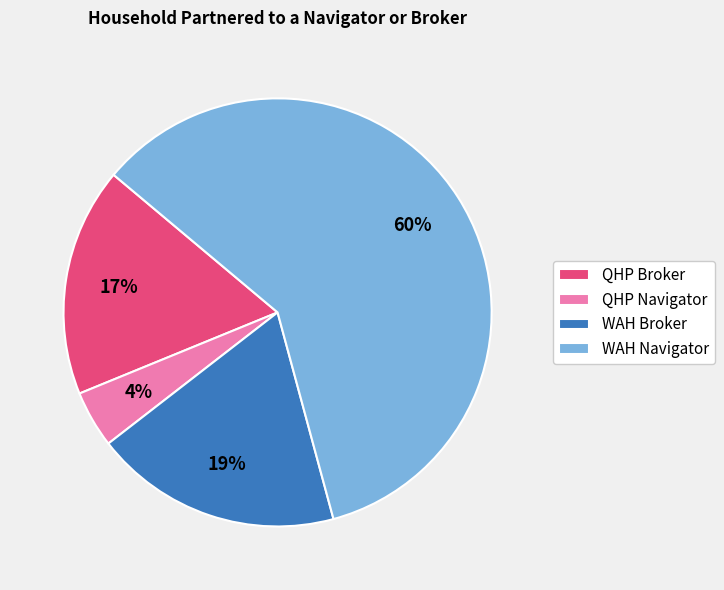

How many slices are in this pie chart?

4